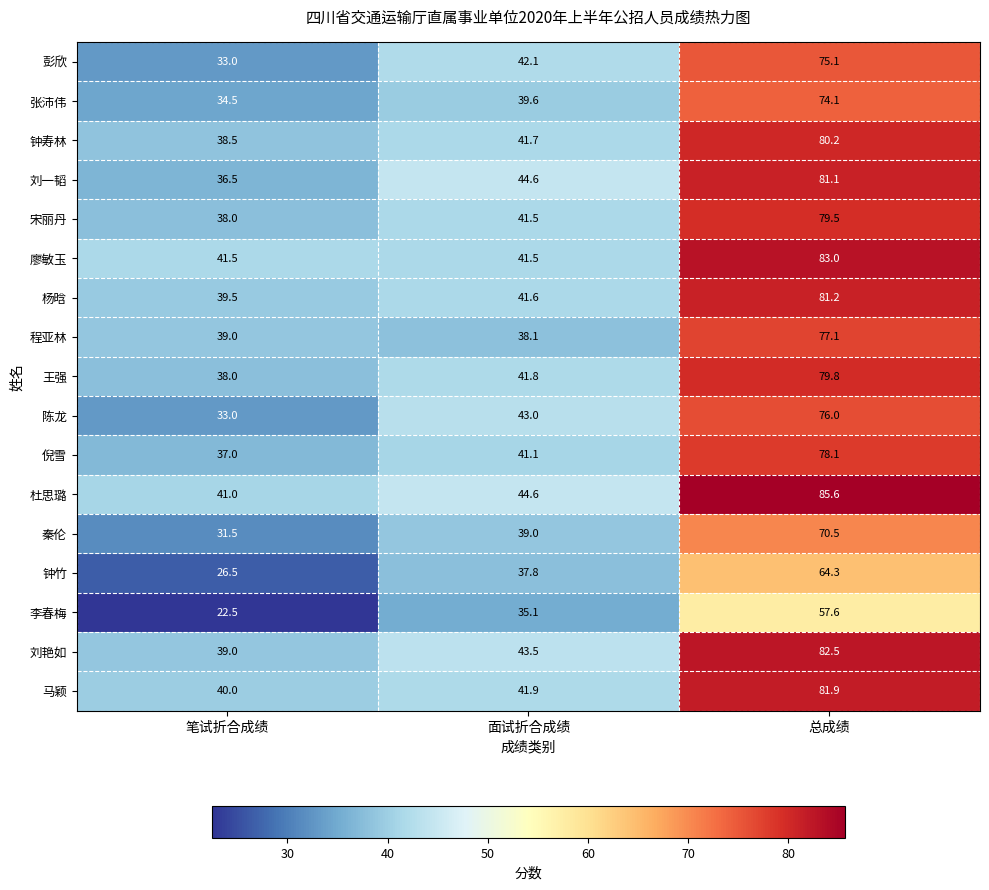

Rank the series by their maximum value, from lowest to highest.

李春梅, 钟竹, 秦伦, 张沛伟, 彭欣, 陈龙, 程亚林, 倪雪, 宋丽丹, 王强, 钟寿林, 刘一韬, 杨晗, 马颖, 刘艳如, 廖敏玉, 杜思璐